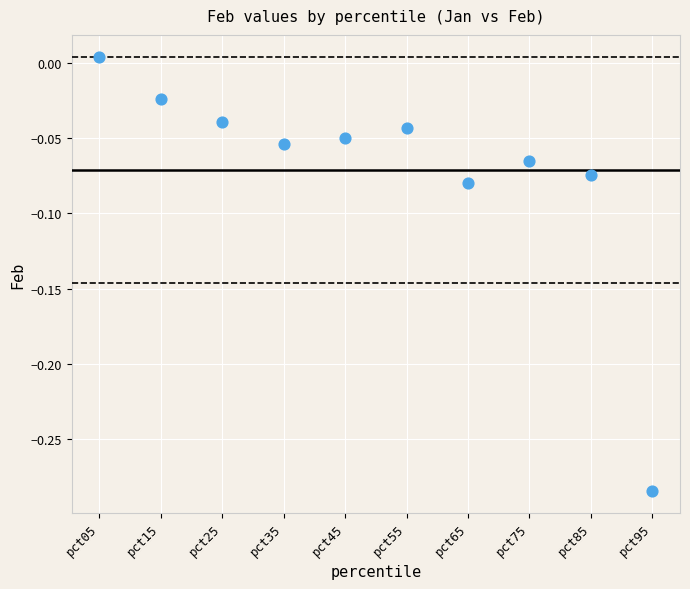

What is the range of Y values (max minus min)?

0.3